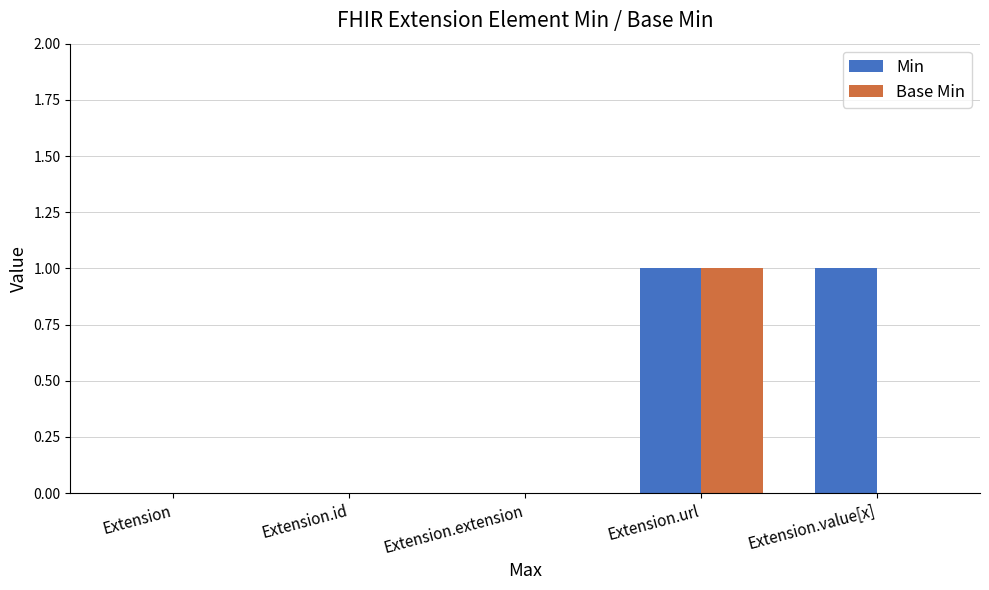

True or false: Base Min has a value of -1 at Extension.id.

False